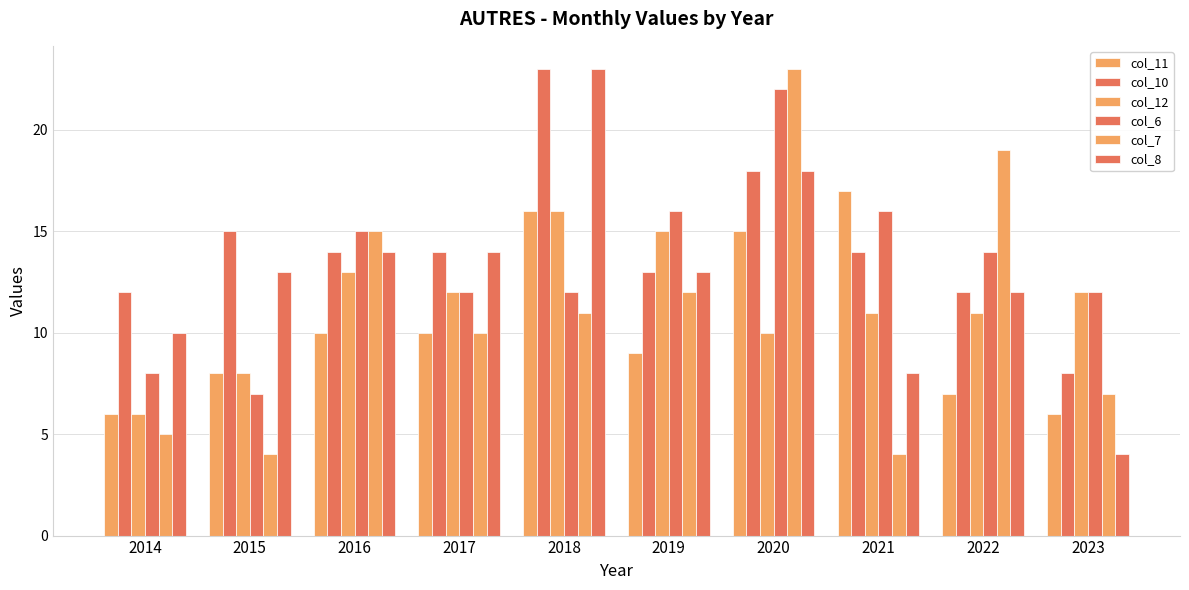

True or false: col_11 has a value of 5 at 2015.

False